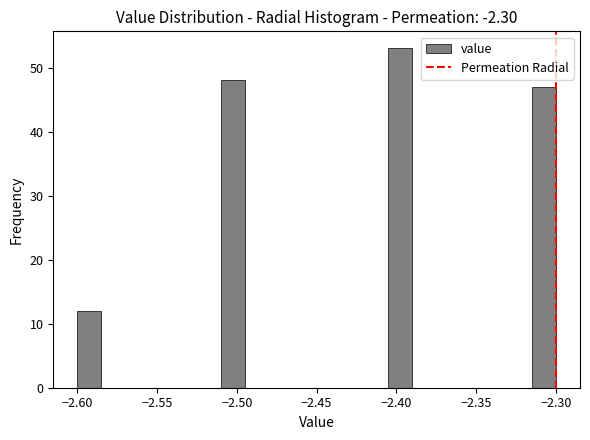

Read against the x-axis, roughly where is the centre of the tallest bar?

-2.395